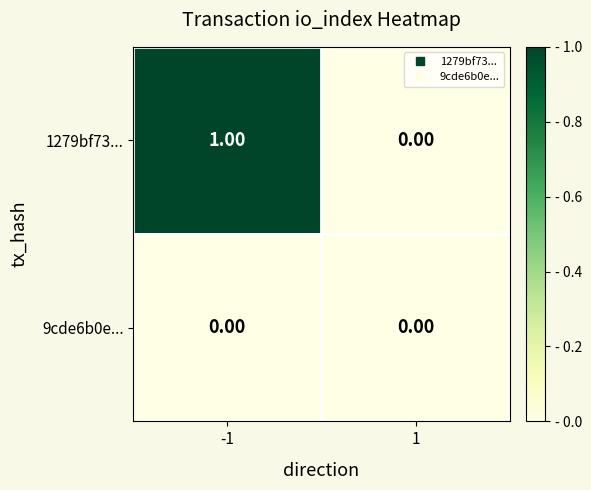

Which series has the largest total across all categories?

1279bf73...